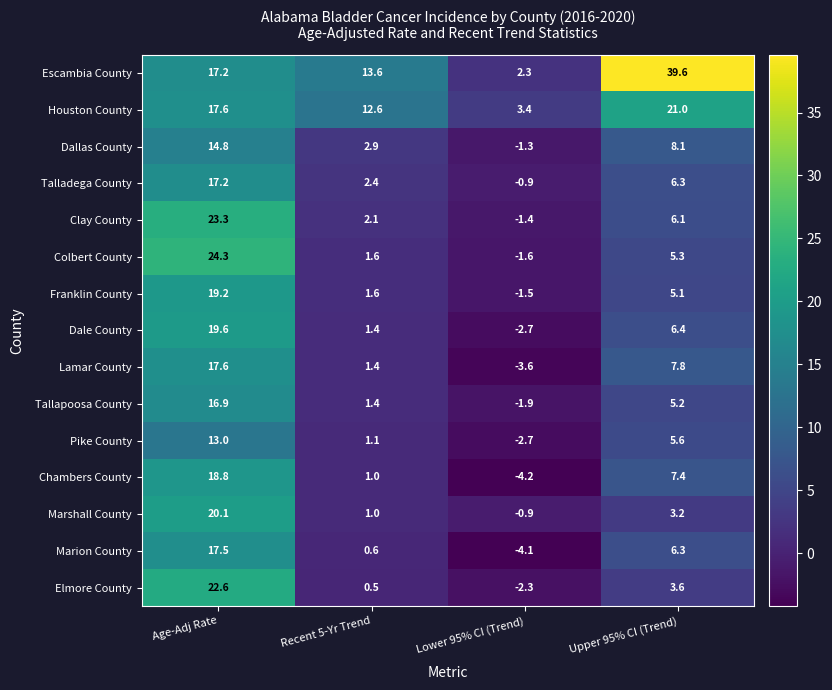

Which series has the widest spread of values?

Escambia County